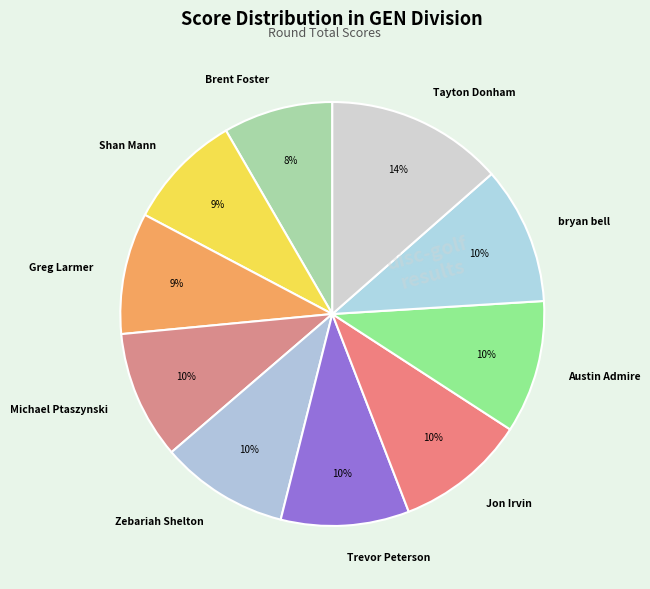

Is the sum of bryan bell and Zebariah Shelton greater than half?

No